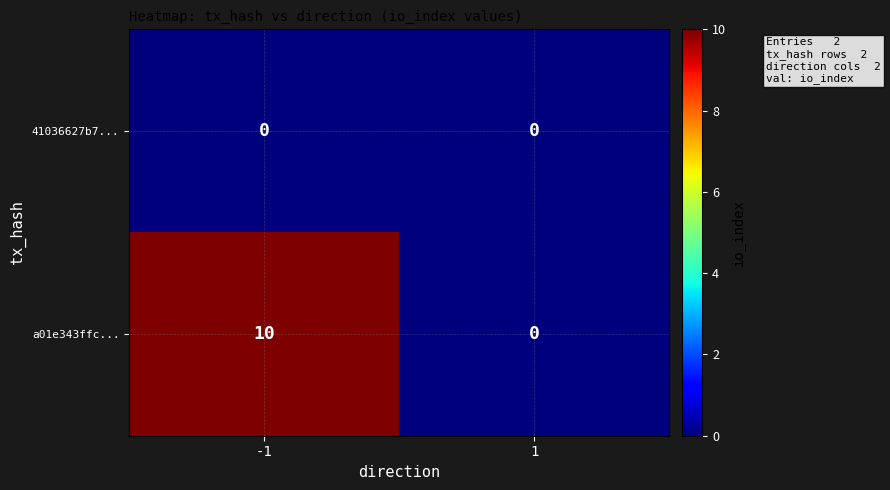

Rank the series by their average value, from highest to lowest.

a01e343ffc..., 41036627b7...